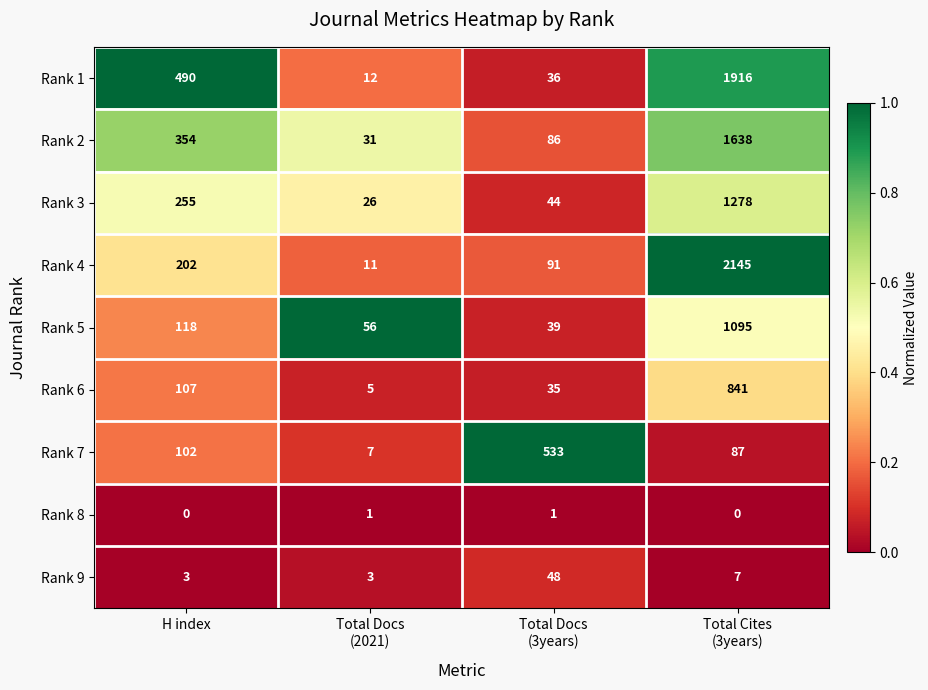

How many distinct data groups are displayed?

9